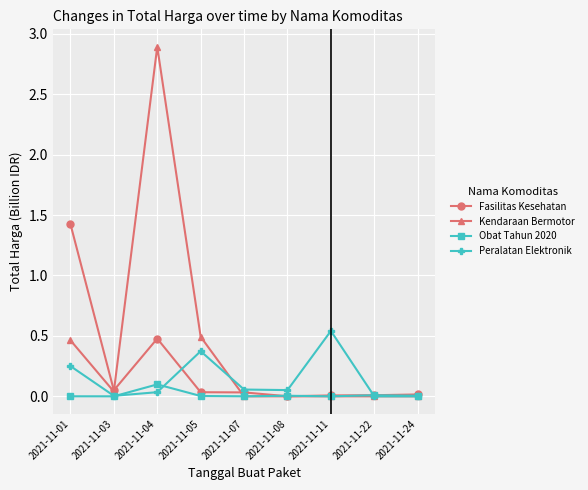

Is the value of Peralatan Elektronik at 2021-11-11 greater than the value of Obat Tahun 2020 at 2021-11-22?

Yes